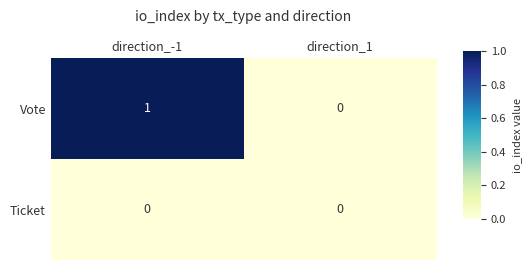

The value of Vote at direction_-1 is 2. True or false?

False